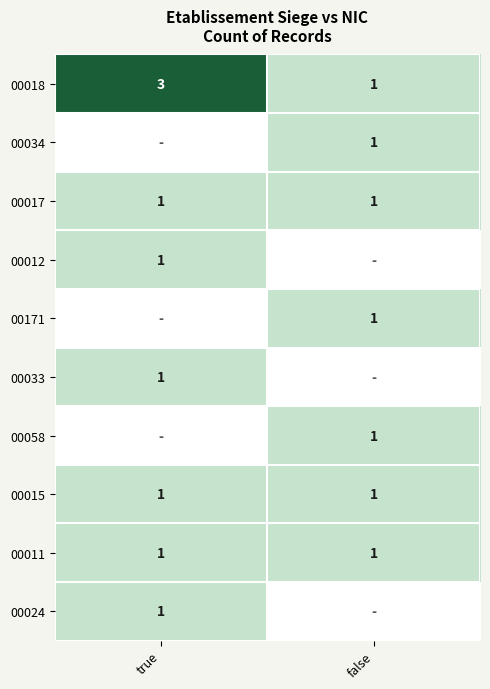

Is the value of 00018 at true greater than the value of 00033 at true?

Yes